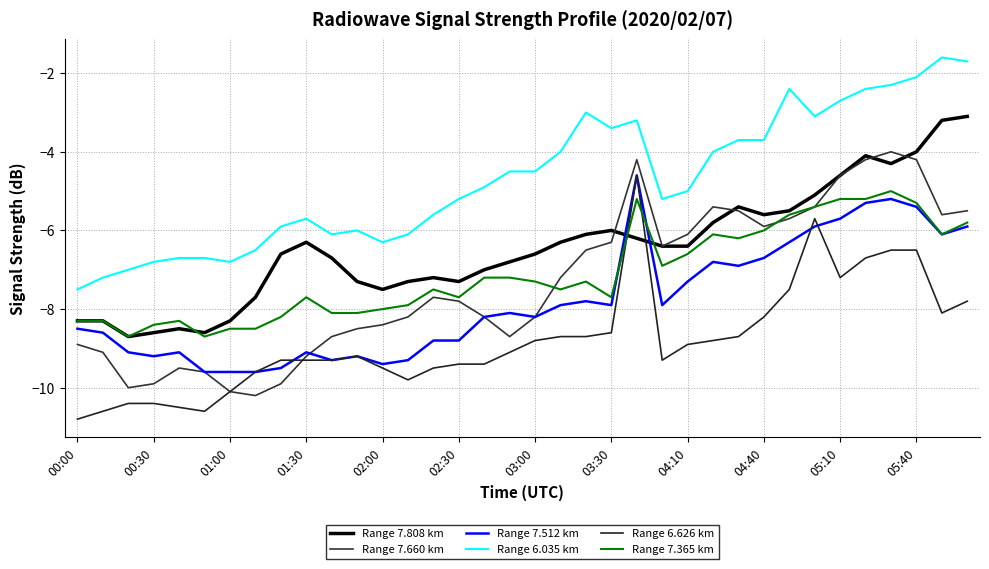

What is the average value of the Range 7.808 km series?

-6.4